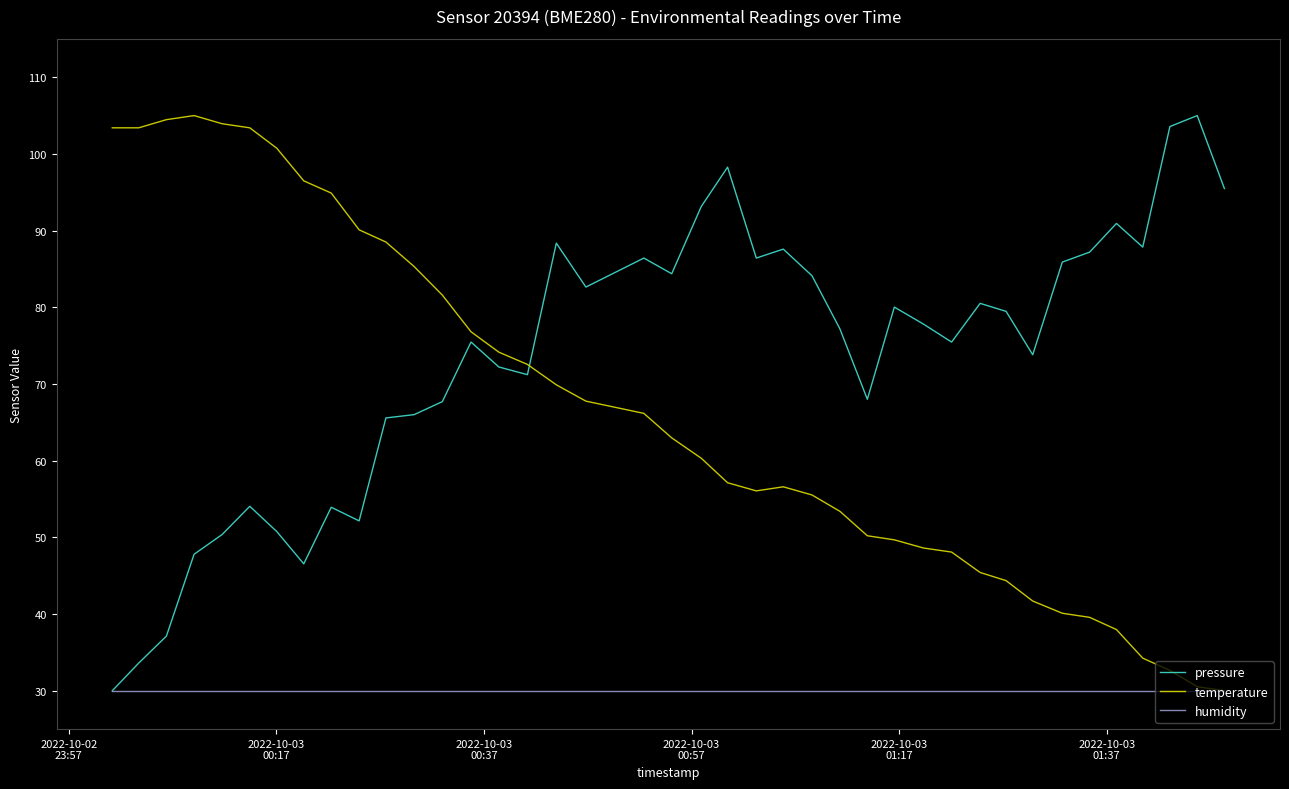

What is the minimum value shown in the chart?

30.0